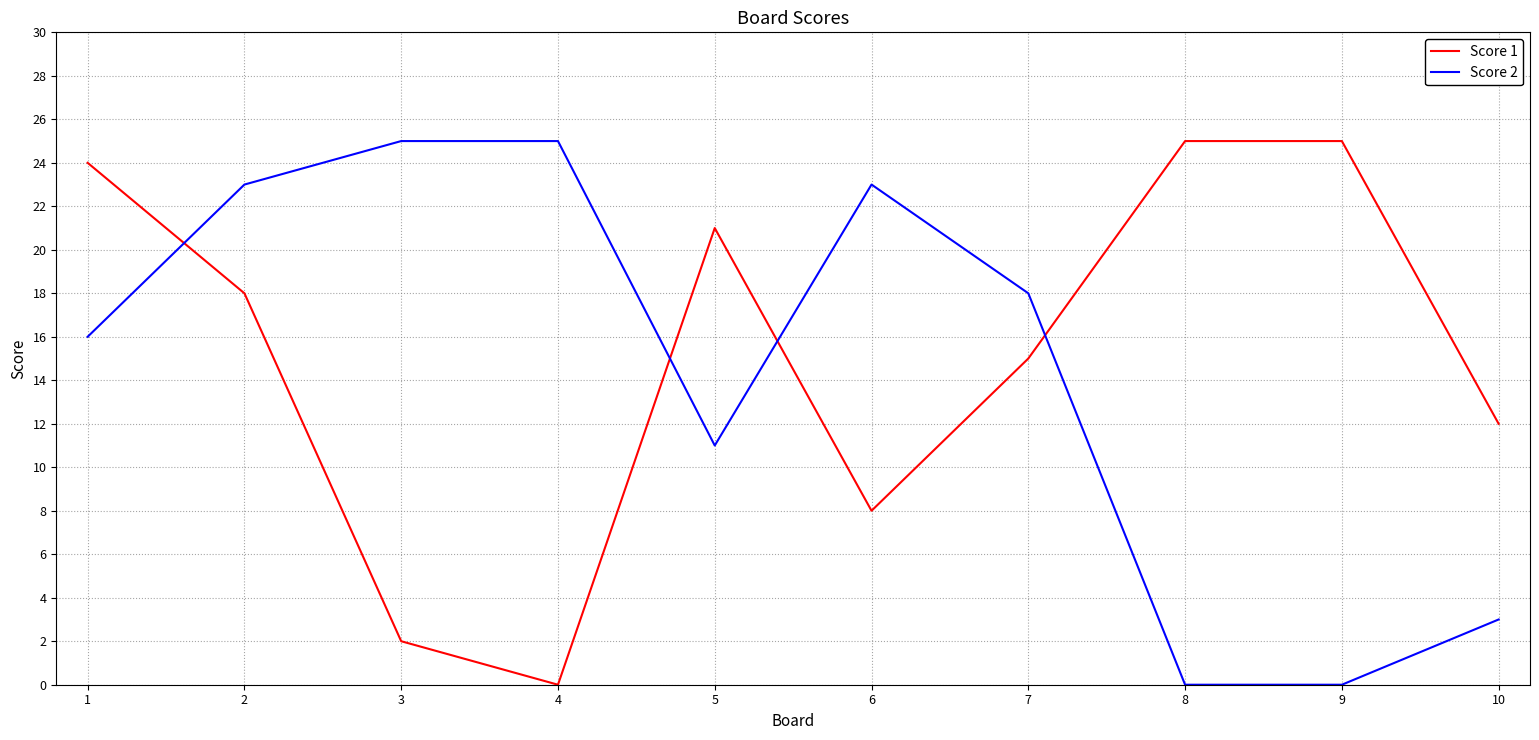

True or false: Score 2 and Score 1 intersect in this chart.

True